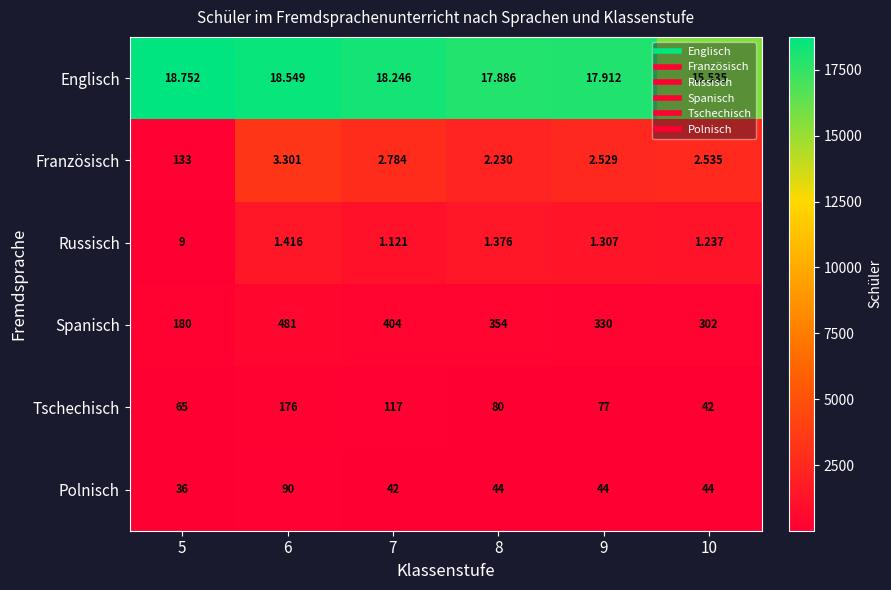

Rank the series at 7 from lowest to highest value.

Russisch, Französisch, Englisch, Polnisch, Tschechisch, Spanisch